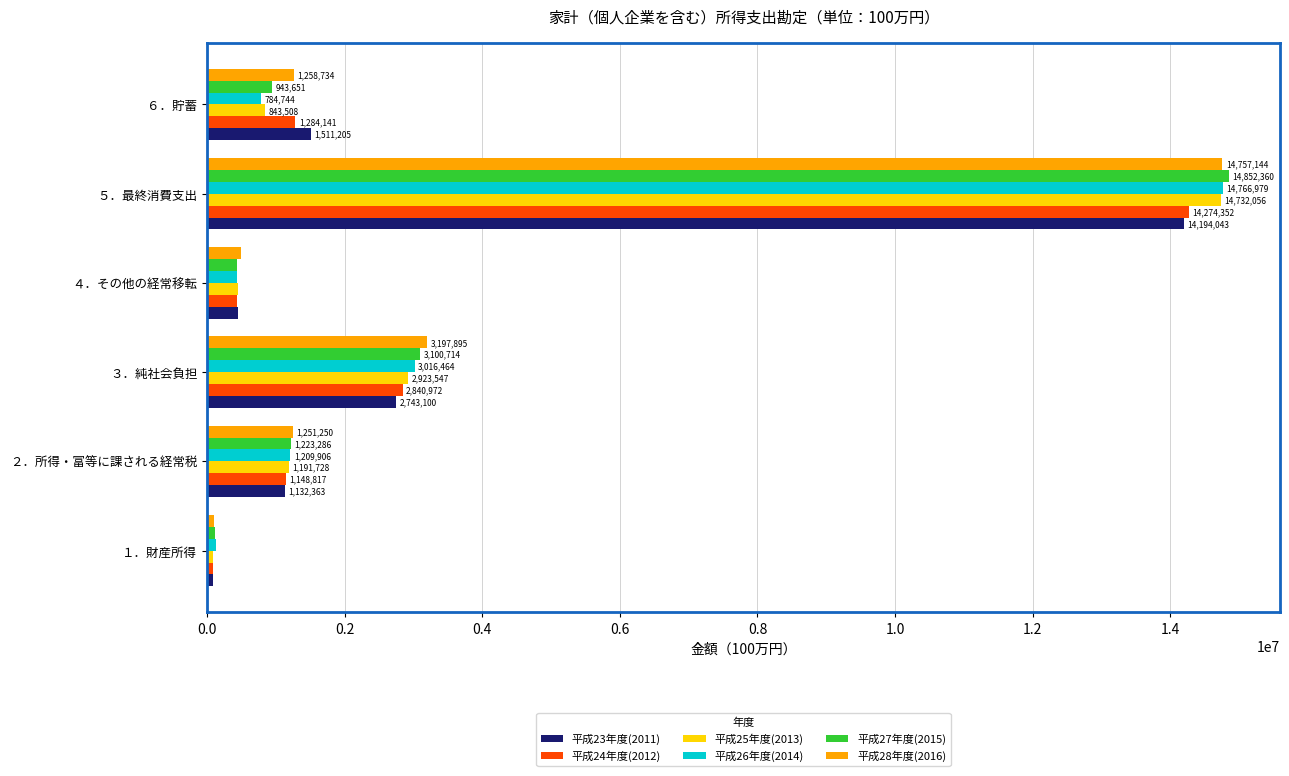

Between １．財産所得 and ２．所得・富等に課される経常税, which series saw the biggest shift?

平成28年度(2016)